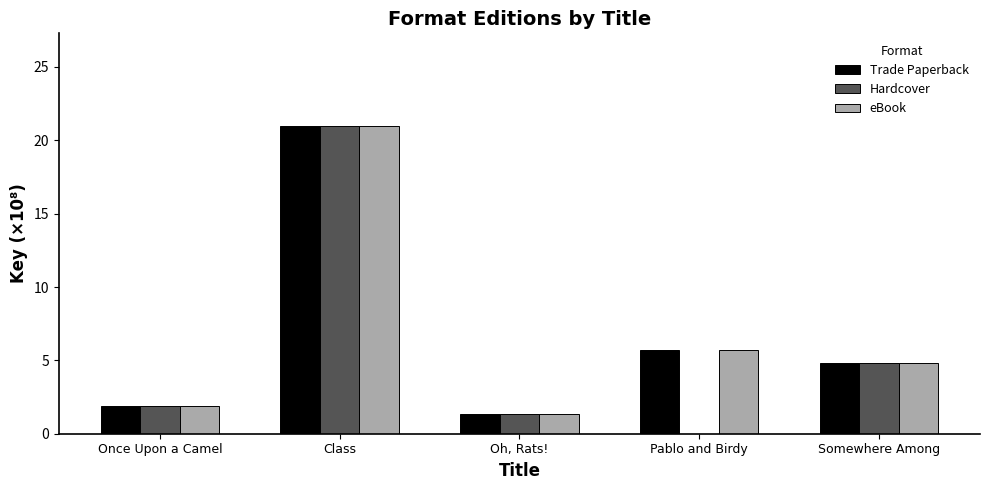

What is the maximum value shown in the chart?

21.0